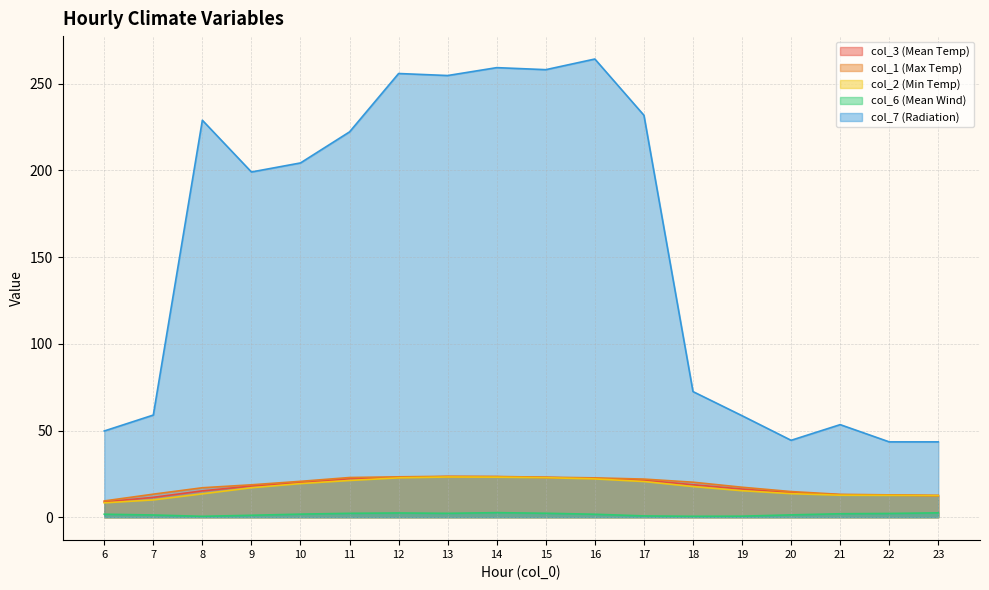

Which category has the lowest value in the col_2 (Min Temp) series?

6